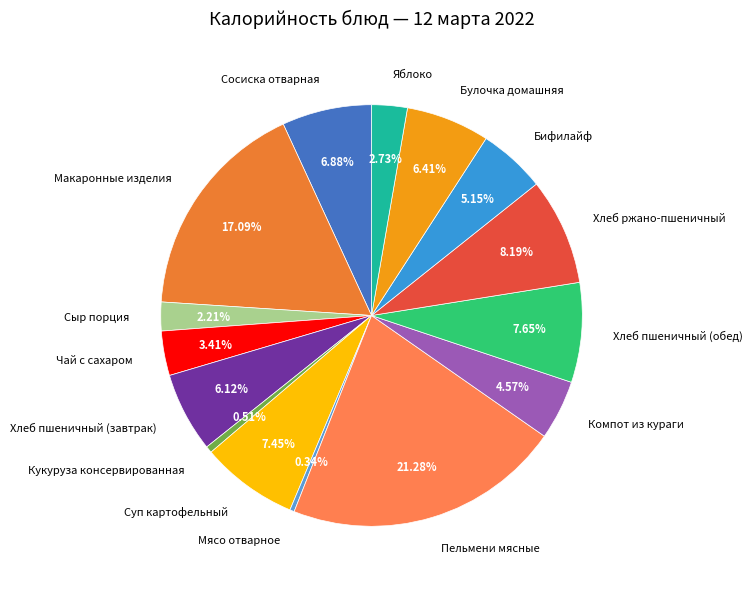

Is there a majority slice in this chart?

No